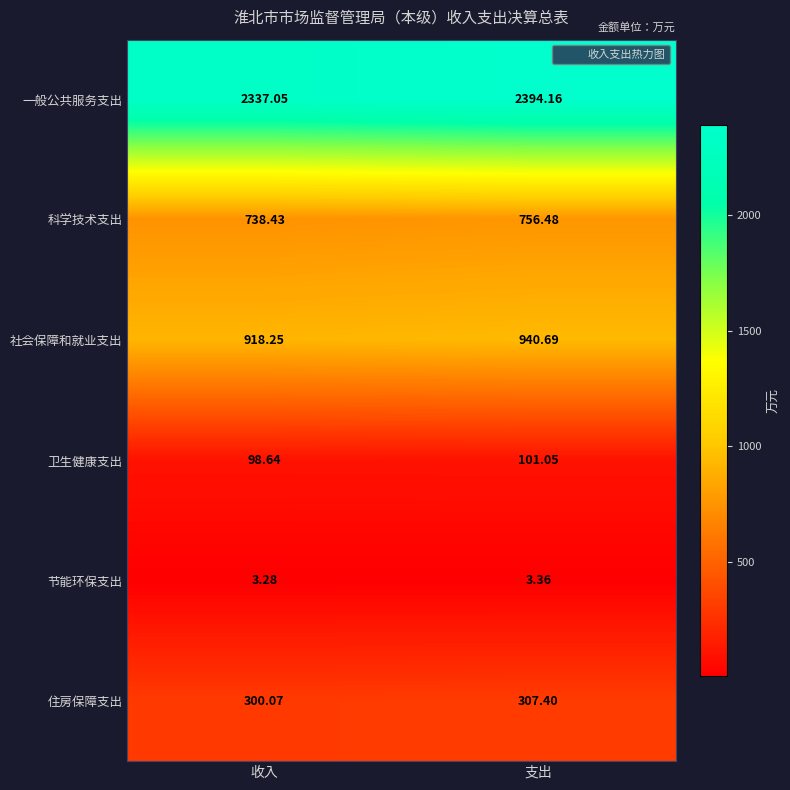

Is the value of 节能环保支出 at 支出 greater than the value of 卫生健康支出 at 支出?

No